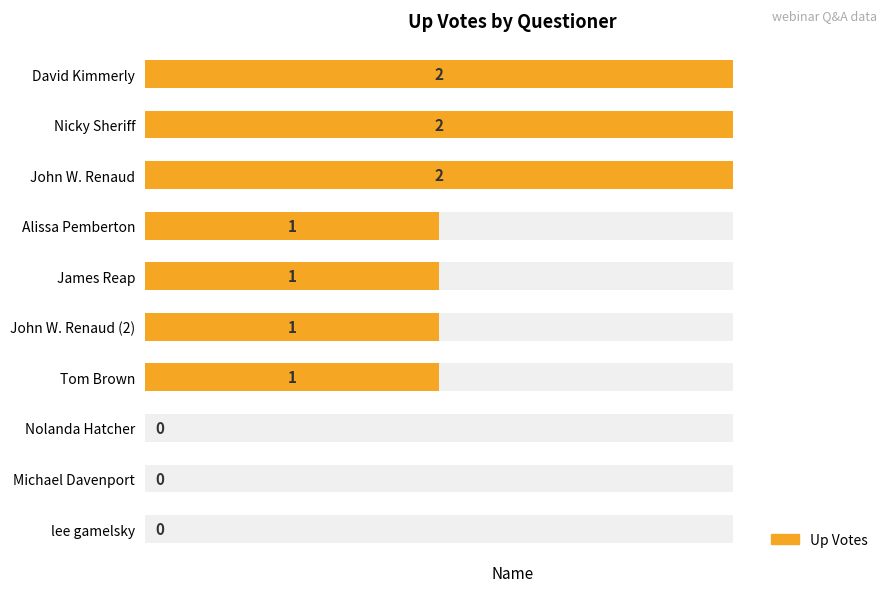

What is the sum of the values at John W. Renaud (2) and David Kimmerly?

3